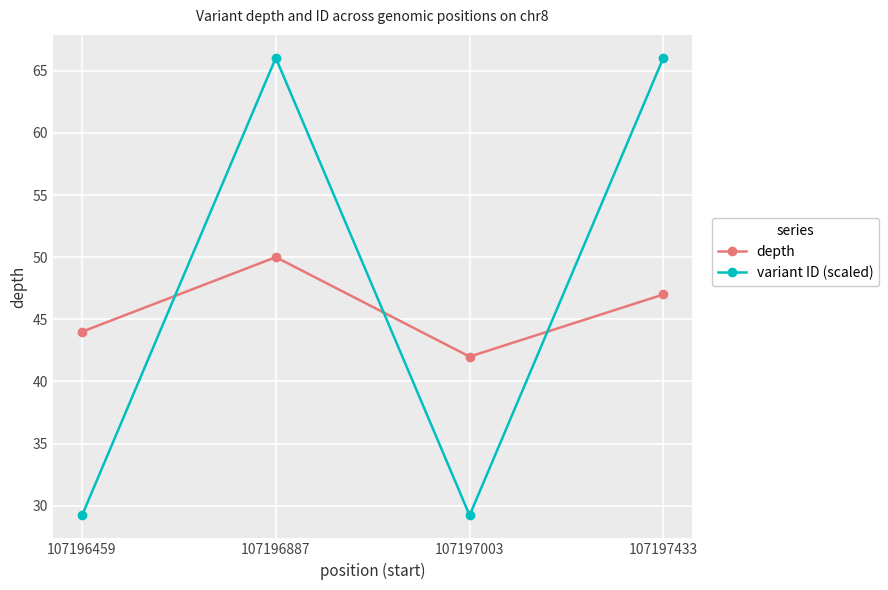

True or false: variant ID (scaled) has a value of 91.2 at 107197433.

False